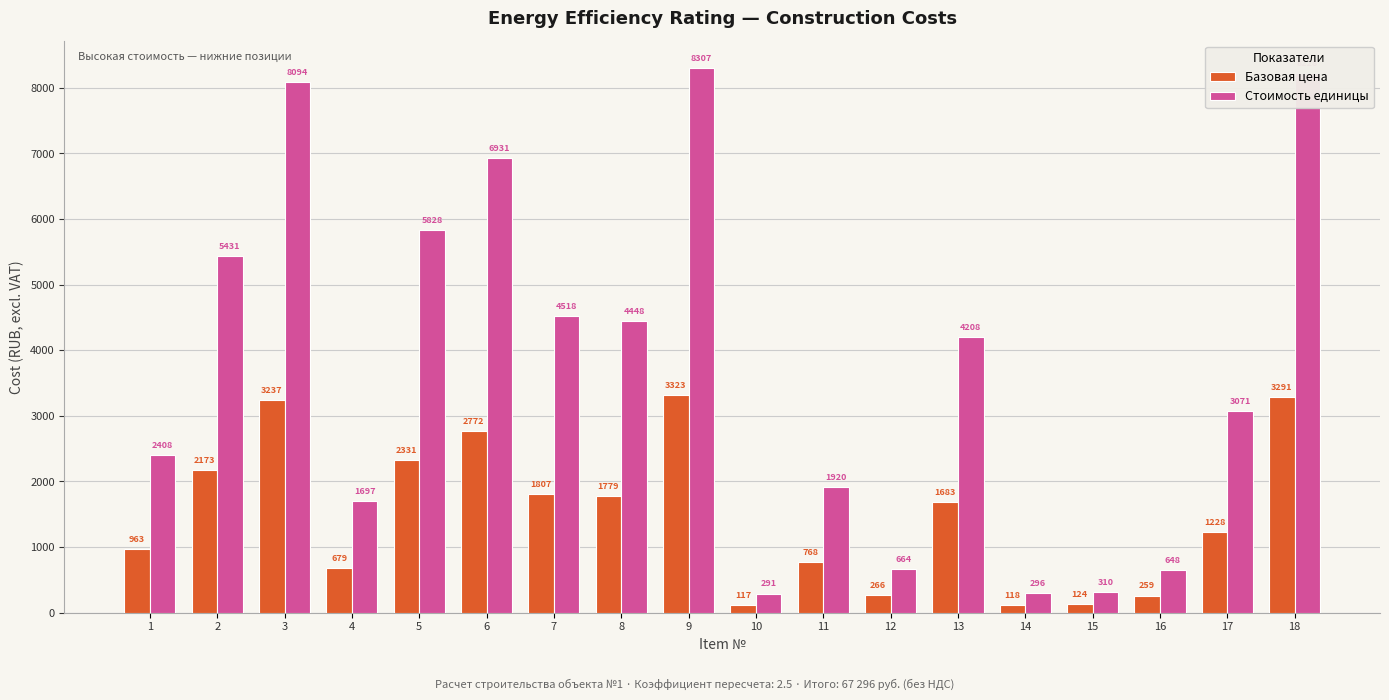

Which series has the largest total across all categories?

Стоимость единицы